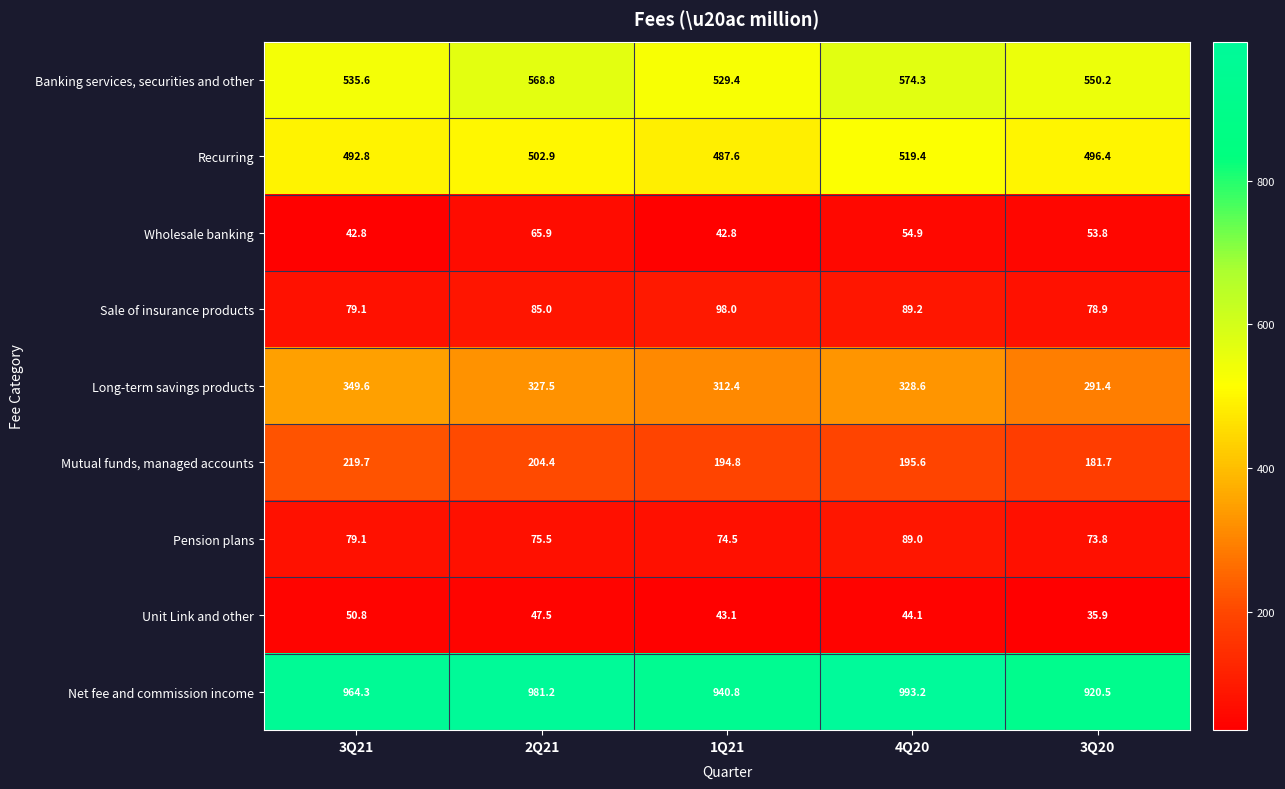

Which label corresponds to the smallest value in the chart?

3Q20